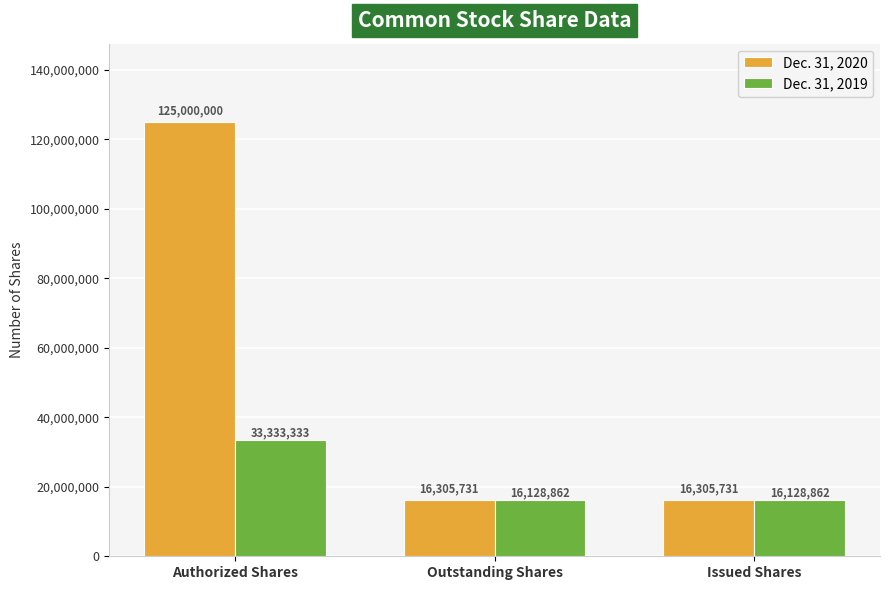

Count the Dec. 31, 2019 values in the range 16128862 to 33333333.

3